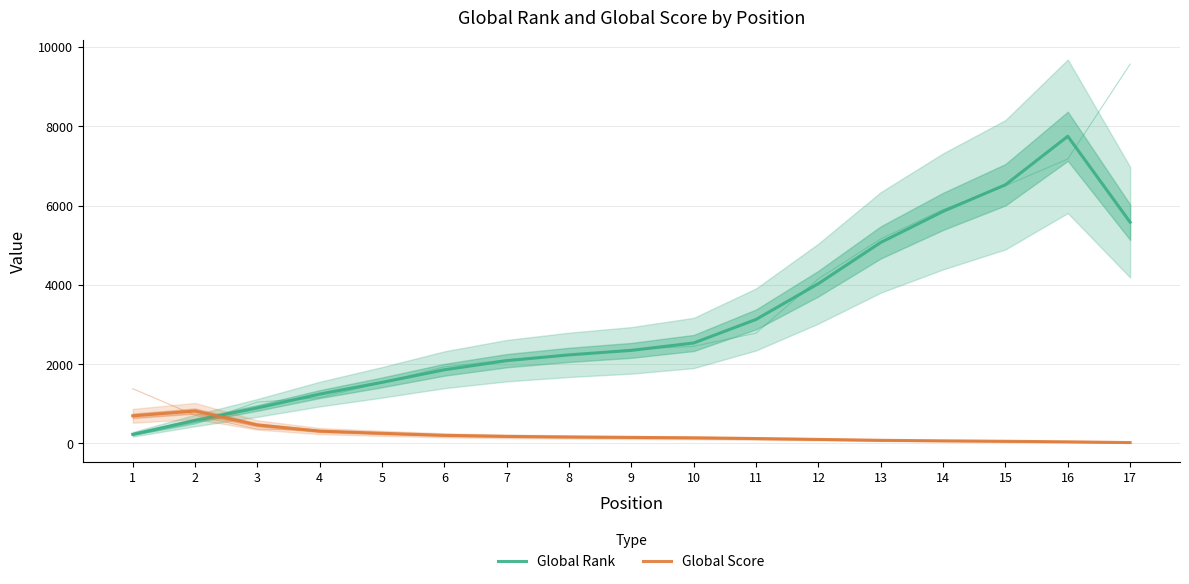

Where does the Global Score series first go above 153?

1